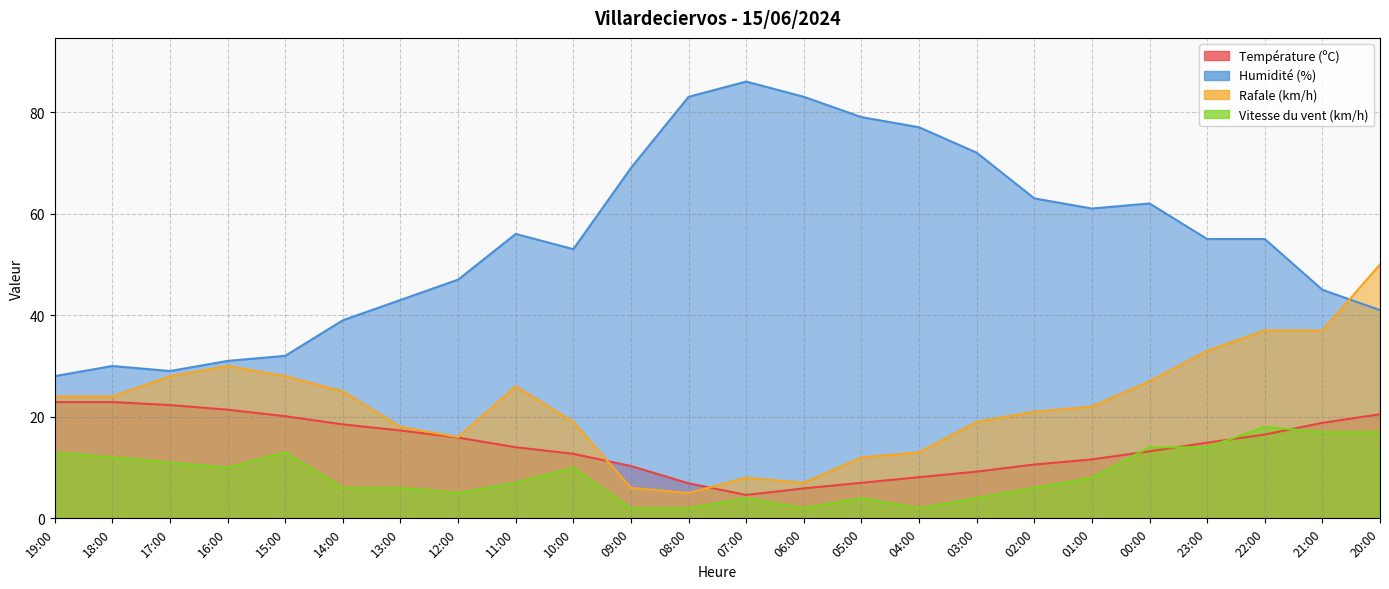

Rank the series at 14:00 from lowest to highest value.

Vitesse du vent (km/h), Température (ºC), Rafale (km/h), Humidité (%)